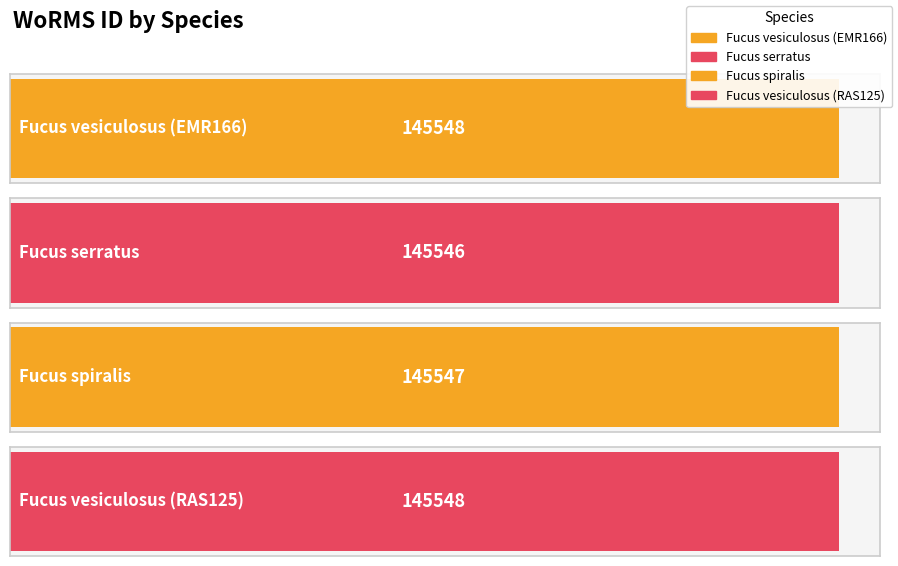

What is the sum of all values?

582189